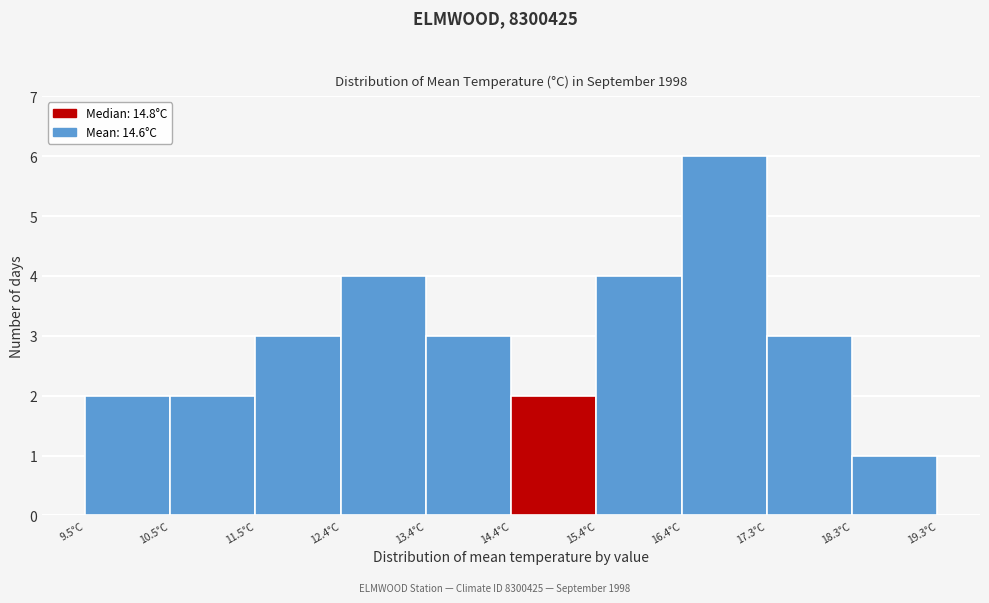

Reading left to right, transcribe this chart: for each bar, give the range it covers on the x-axis and its height. Neither the bar edges nor the heights are printed on the chart, so give them approximately, as read against the axes.

9.50 to 10.48: 2
10.48 to 11.46: 2
11.46 to 12.44: 3
12.44 to 13.42: 4
13.42 to 14.40: 3
14.40 to 15.38: 2
15.38 to 16.36: 4
16.36 to 17.34: 6
17.34 to 18.32: 3
18.32 to 19.30: 1